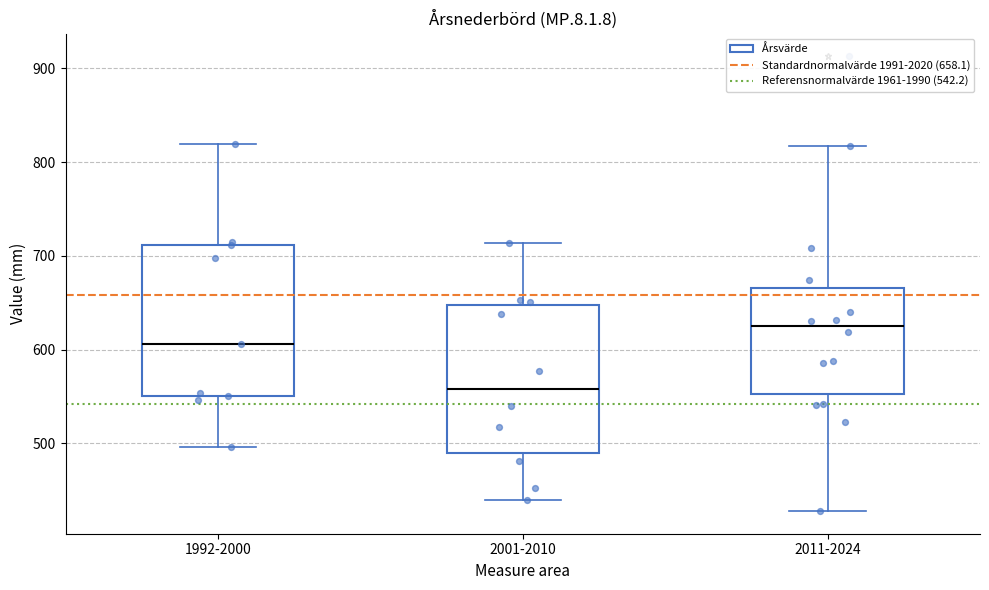

Which box's median line is the highest?

2011-2024